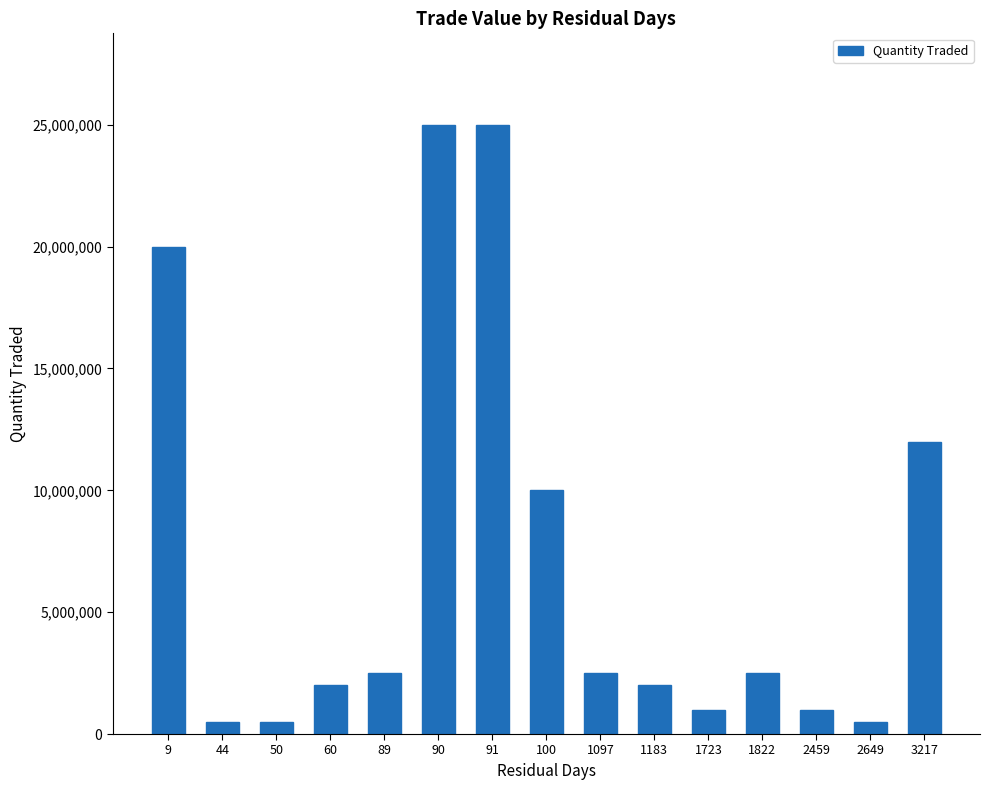

Reading right to left, what are all the values shown in this chart?

3217=12000000	2649=500000	2459=1000000	1822=2500000	1723=1000000	1183=2000000	1097=2500000	100=10000000	91=25000000	90=25000000	89=2500000	60=2000000	50=500000	44=500000	9=20000000